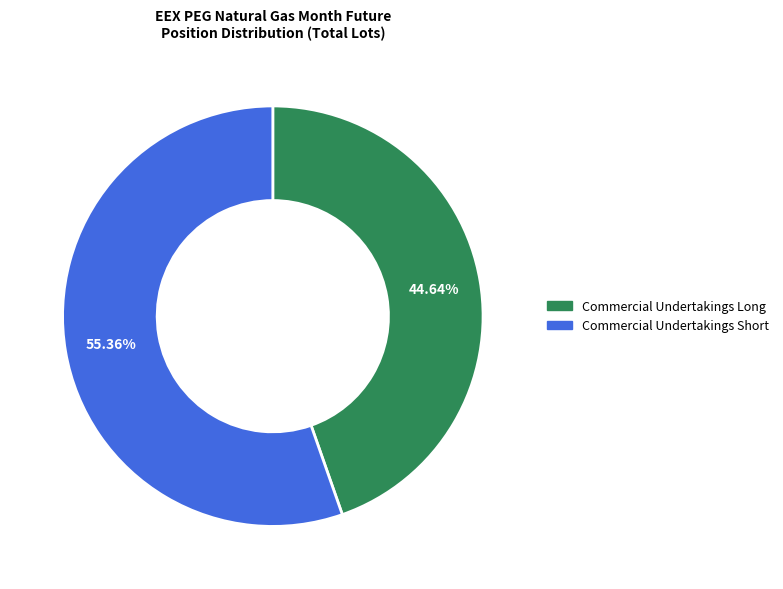

To the nearest percent, what is the average slice percentage?

50%